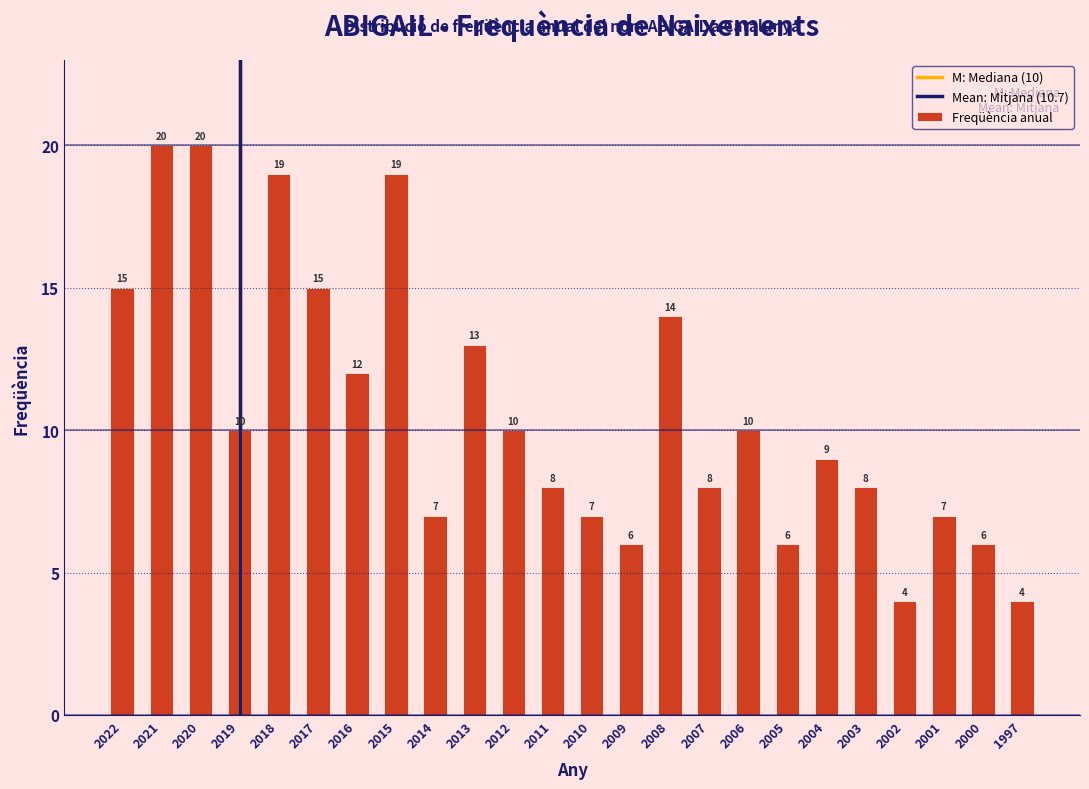

Reading right to left, transcribe all the data shown in this chart.

1997=4	2000=6	2001=7	2002=4	2003=8	2004=9	2005=6	2006=10	2007=8	2008=14	2009=6	2010=7	2011=8	2012=10	2013=13	2014=7	2015=19	2016=12	2017=15	2018=19	2019=10	2020=20	2021=20	2022=15